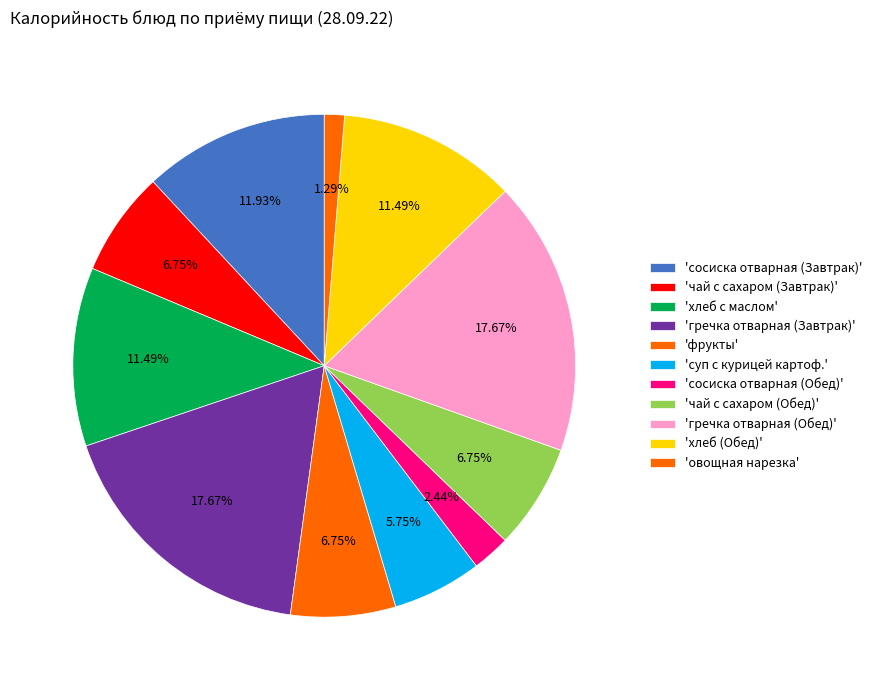

Count the number of slices in the pie.

11